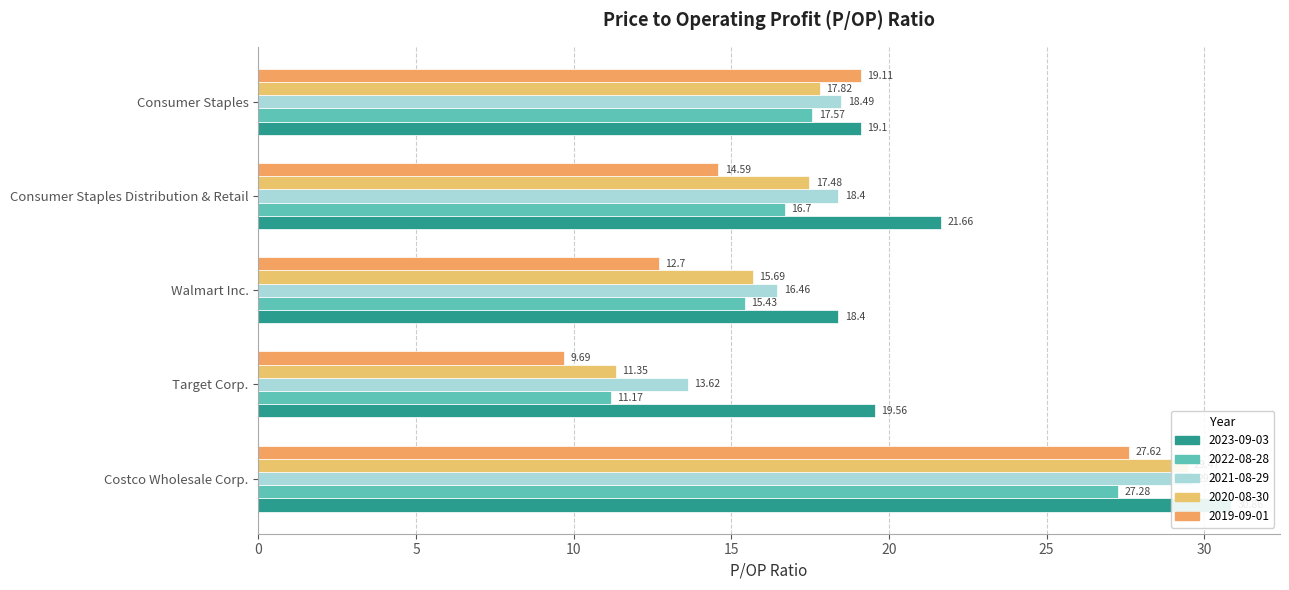

Reading left to right, list all the values displayed in this chart.

2023-09-03: Costco Wholesale Corp.=30.9	Target Corp.=19.6	Walmart Inc.=18.4	Consumer Staples Distribution & Retail=21.7	Consumer Staples=19.1
2022-08-28: Costco Wholesale Corp.=27.3	Target Corp.=11.2	Walmart Inc.=15.4	Consumer Staples Distribution & Retail=16.7	Consumer Staples=17.6
2021-08-29: Costco Wholesale Corp.=29.6	Target Corp.=13.6	Walmart Inc.=16.5	Consumer Staples Distribution & Retail=18.4	Consumer Staples=18.5
2020-08-30: Costco Wholesale Corp.=29.5	Target Corp.=11.3	Walmart Inc.=15.7	Consumer Staples Distribution & Retail=17.5	Consumer Staples=17.8
2019-09-01: Costco Wholesale Corp.=27.6	Target Corp.=9.7	Walmart Inc.=12.7	Consumer Staples Distribution & Retail=14.6	Consumer Staples=19.1